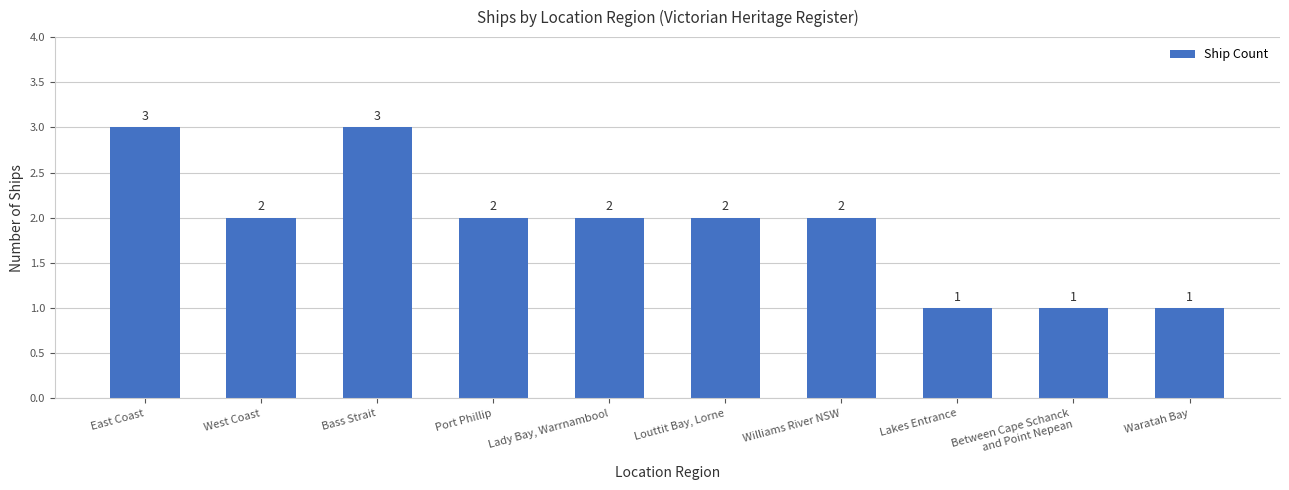

Reading right to left, what are all the values shown in this chart?

1	1	1	2	2	2	2	3	2	3